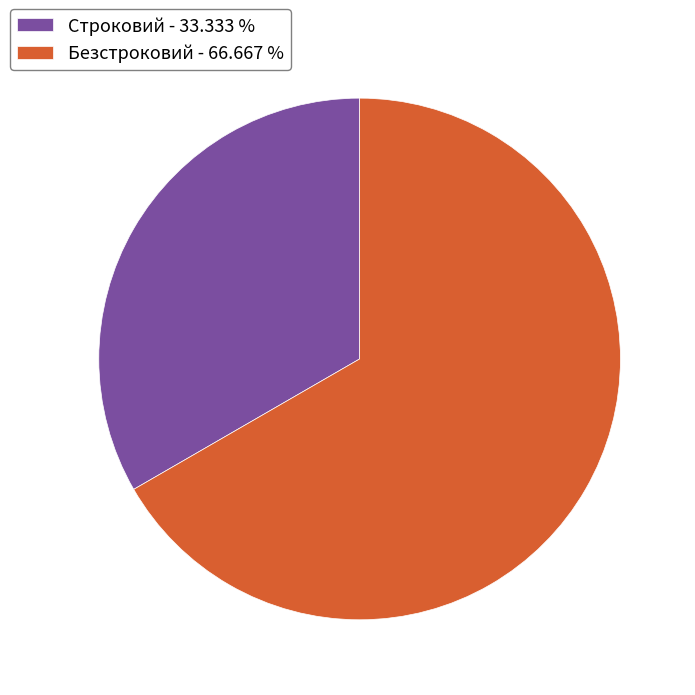

What is the ratio of the value at Безстроковий - 66.667 % to the value at Строковий - 33.333 %?

2.0